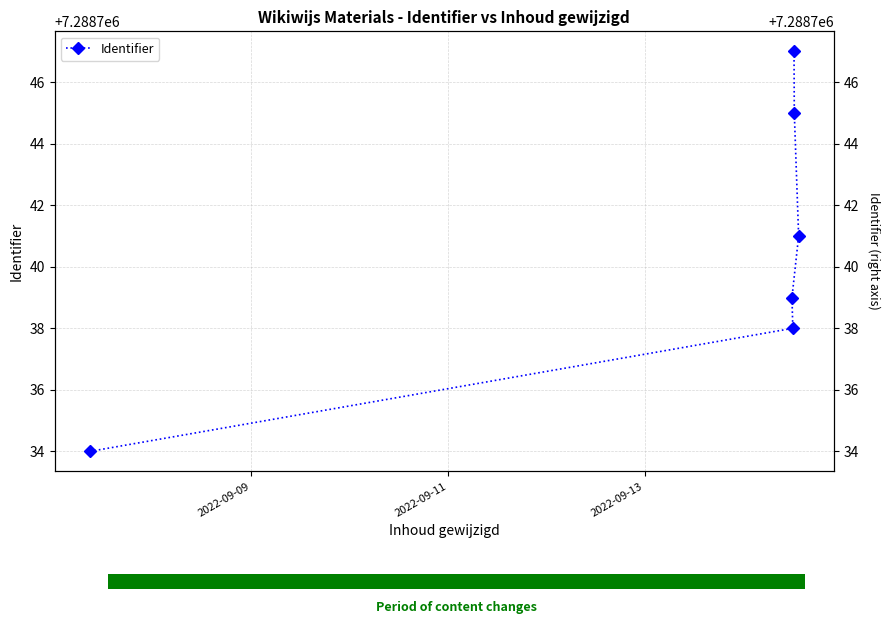

The chart shows a value of 3706275 at 5. True or false?

False